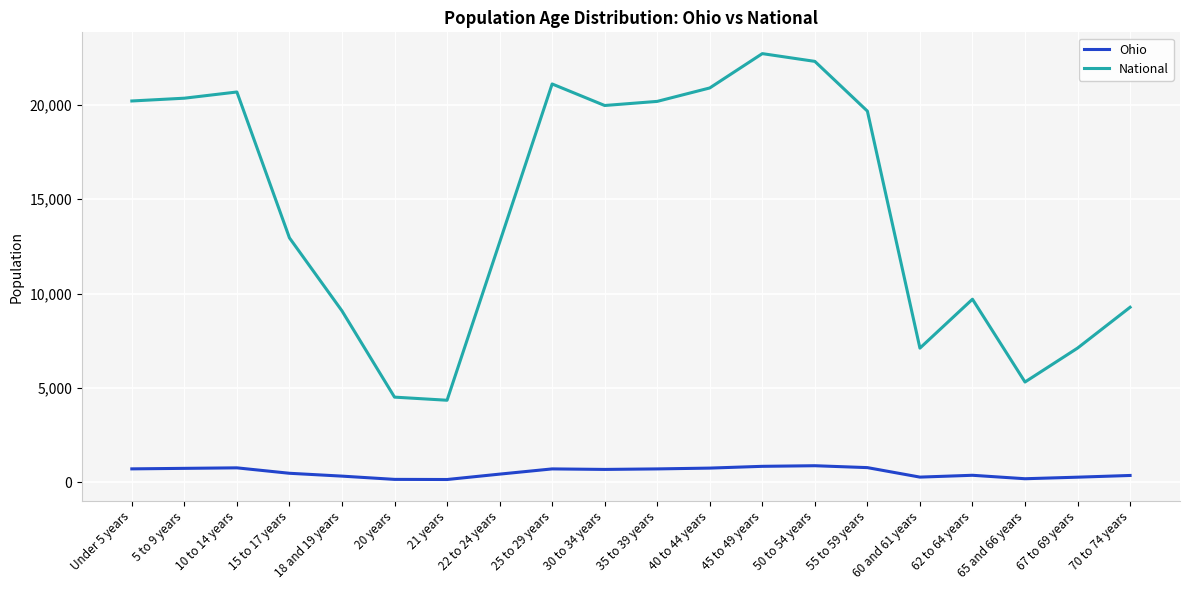

Which series changed the most between 20 years and 55 to 59 years?

National